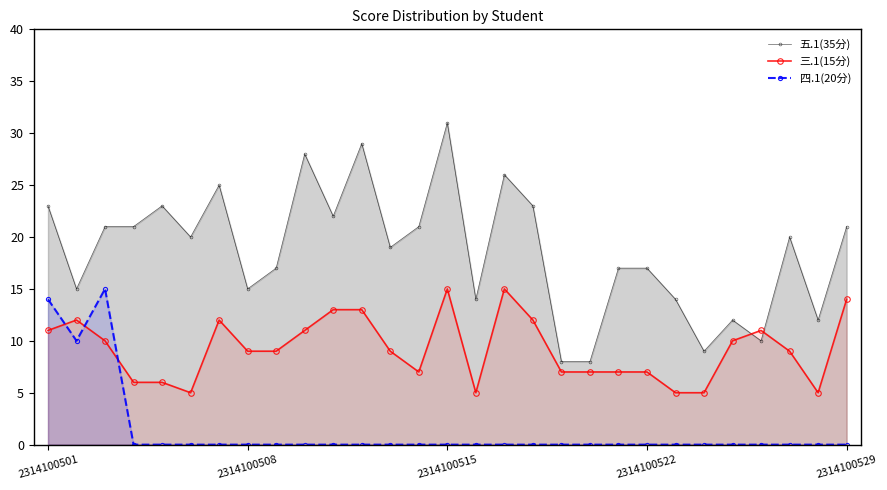

What is the value of the 五.1(35分) point at the 16th from the left?

14